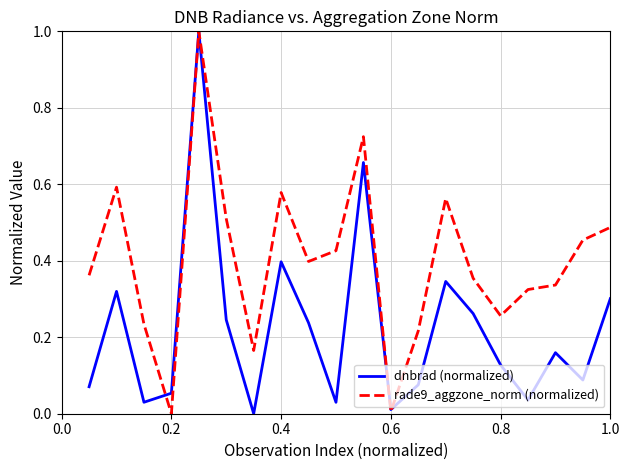

What is the maximum value shown in the chart?

1.0